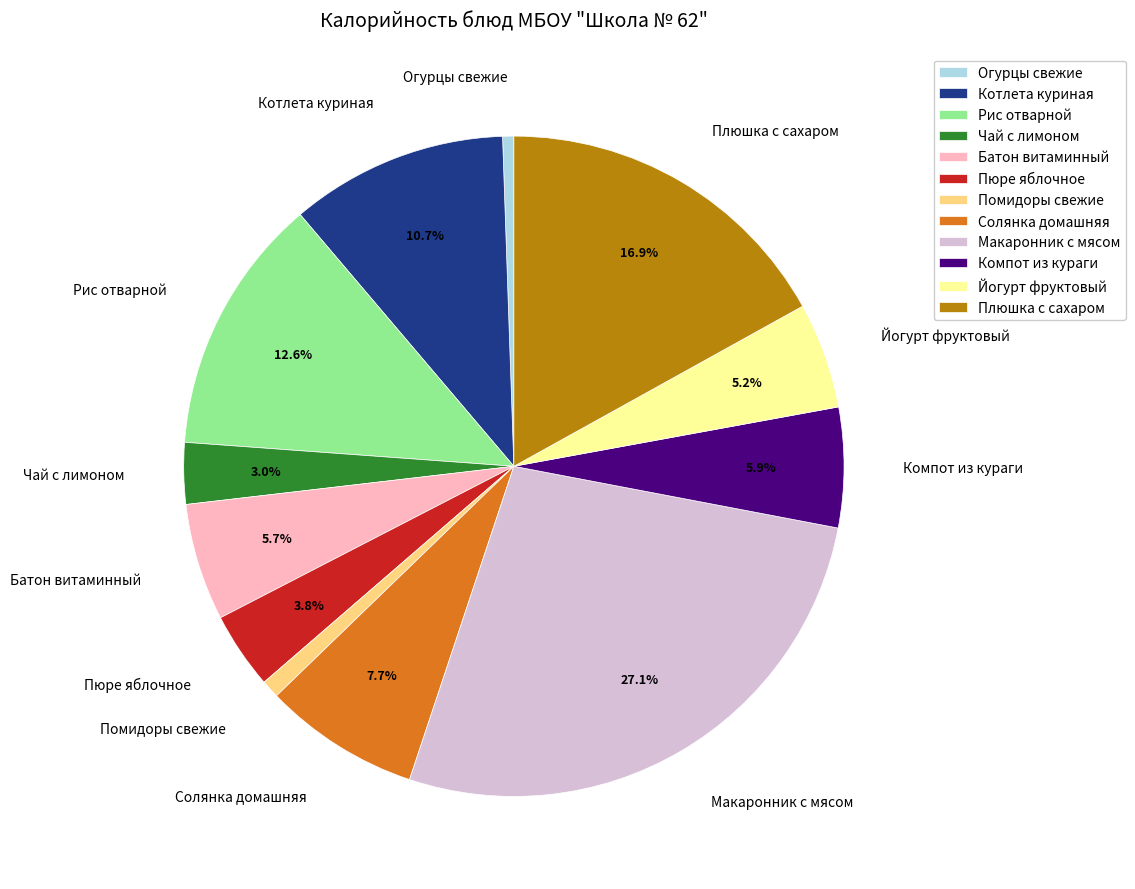

Which slice is the largest?

Макаронник с мясом